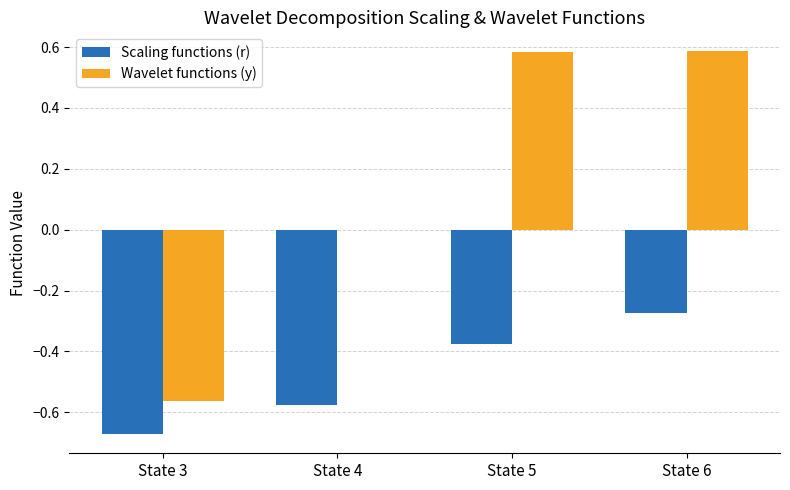

What are all the series names shown in the legend?

Scaling functions (r), Wavelet functions (y)